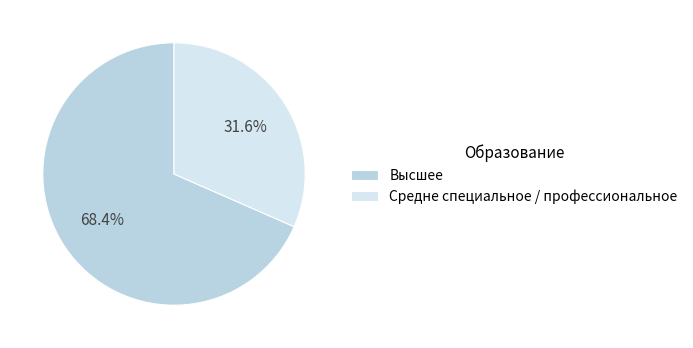

Between Высшее and Средне специальное / профессиональное, which is larger?

Высшее